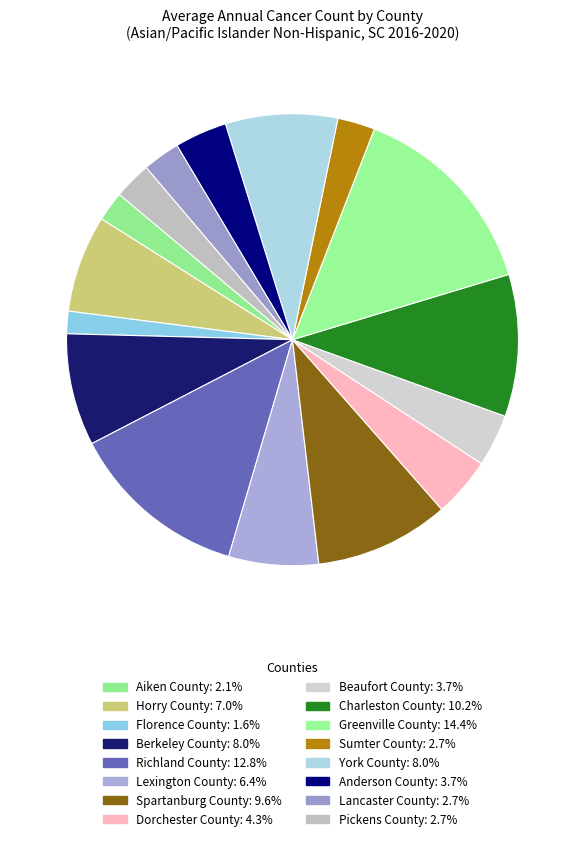

Count the number of slices in the pie.

16